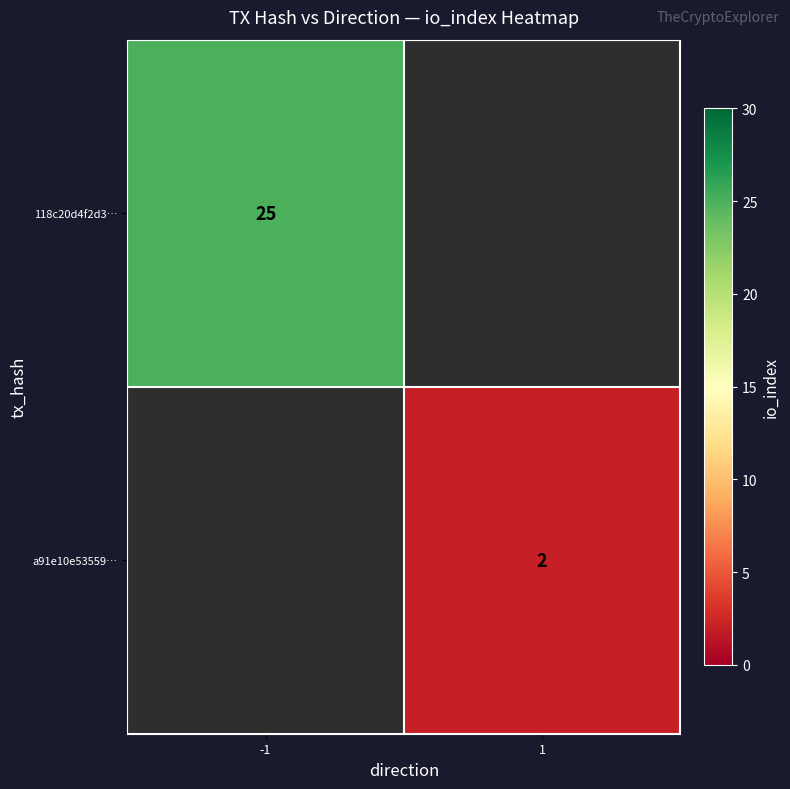

The 118c20d4f2d3… series shows 42 at -1. True or false?

False